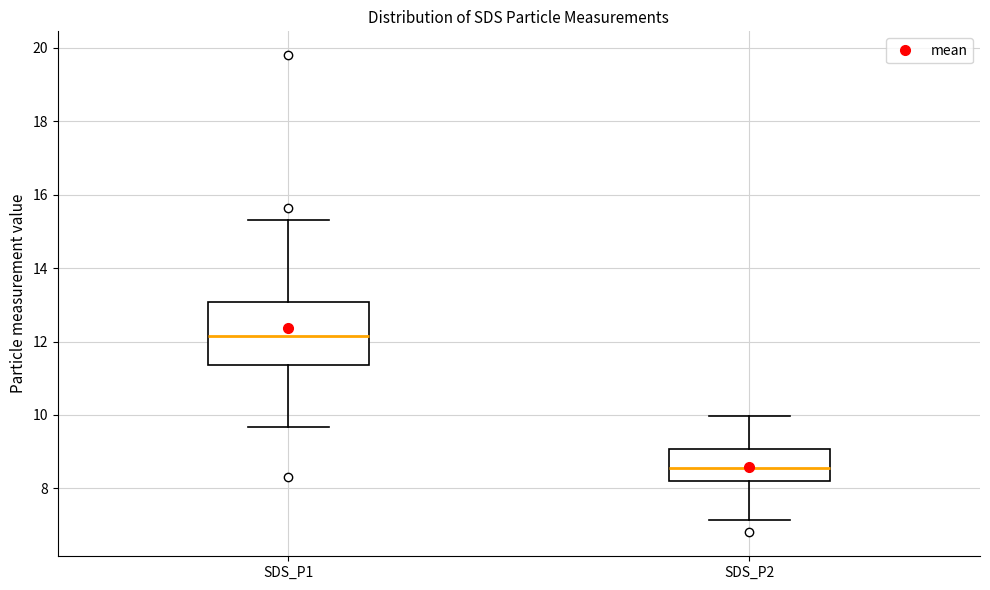

Reading left to right, transcribe this box plot: for each box, give where its median line is, the range the box spans, and where its two whiskers end, as read against the y-axis. The values are not printed on the chart, so give them approximately, as read against the axis.

SDS_P1: median 12.2, box 11.4 to 13.0, whiskers 9.6 to 15.4
SDS_P2: median 8.6, box 8.2 to 9.0, whiskers 7.2 to 10.0